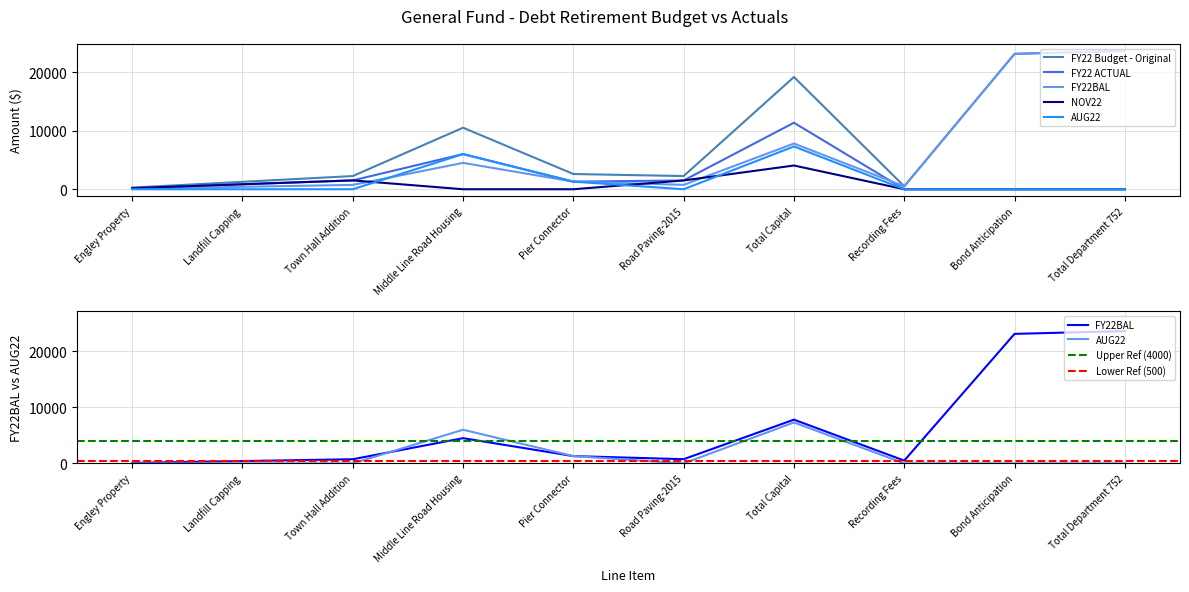

The value of AUG22 at Pier Connector is 1300.0. True or false?

True